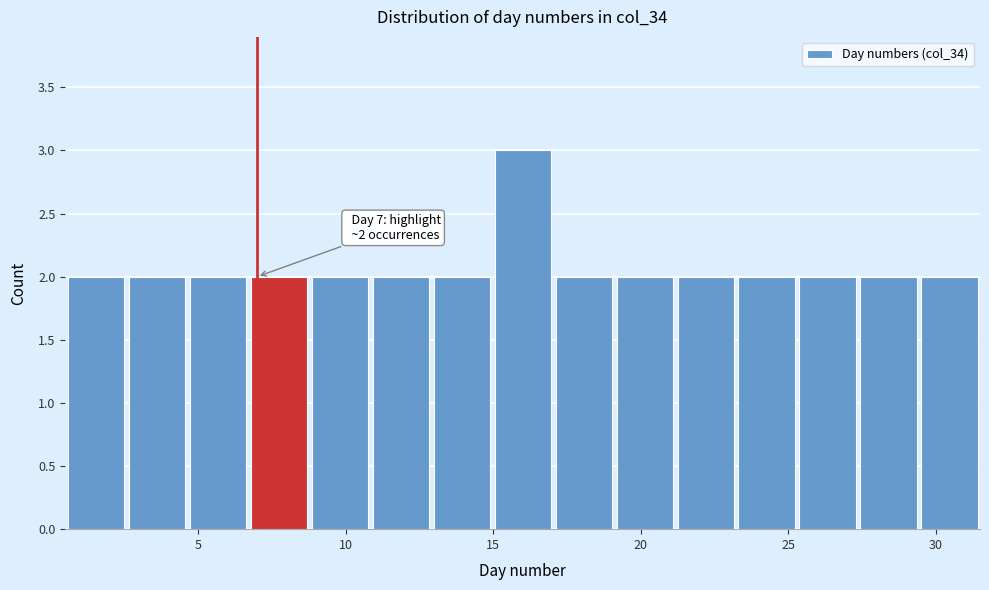

Which range on the x-axis has the tallest bar?

15.0 to 17.0